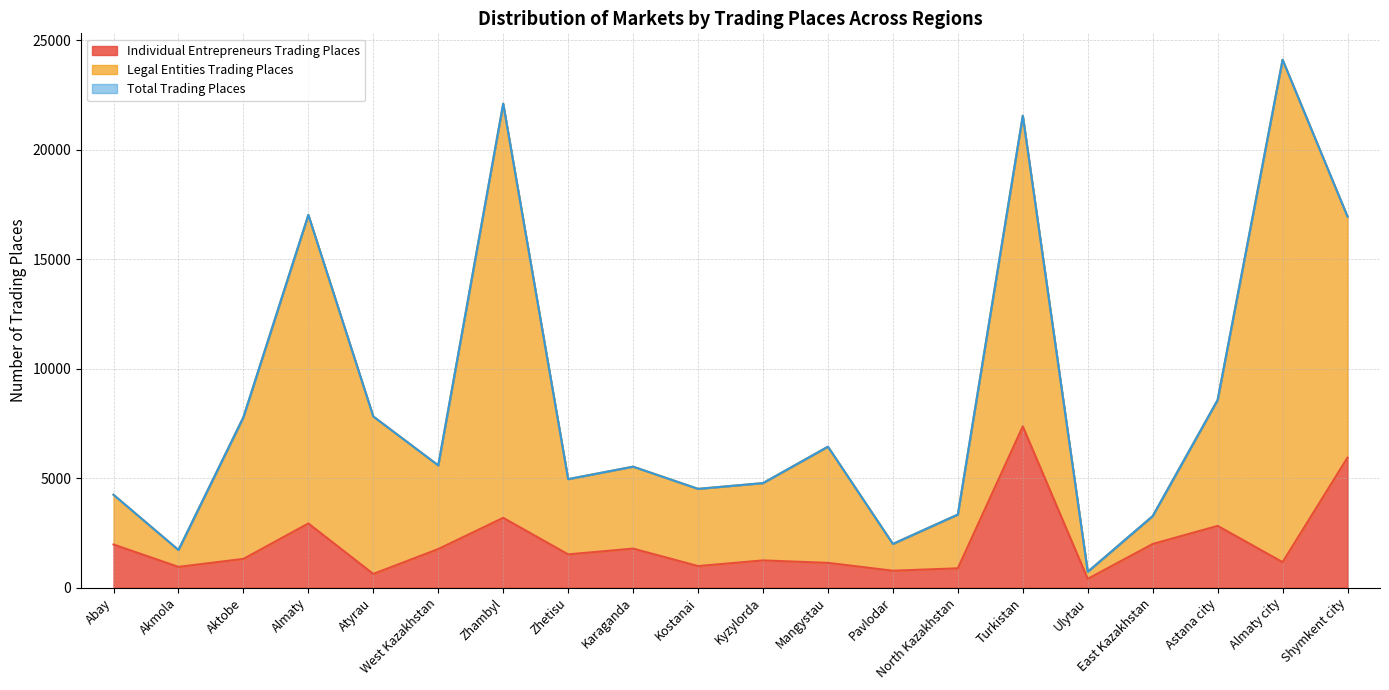

What is the label of the 3rd point from the left?

Aktobe